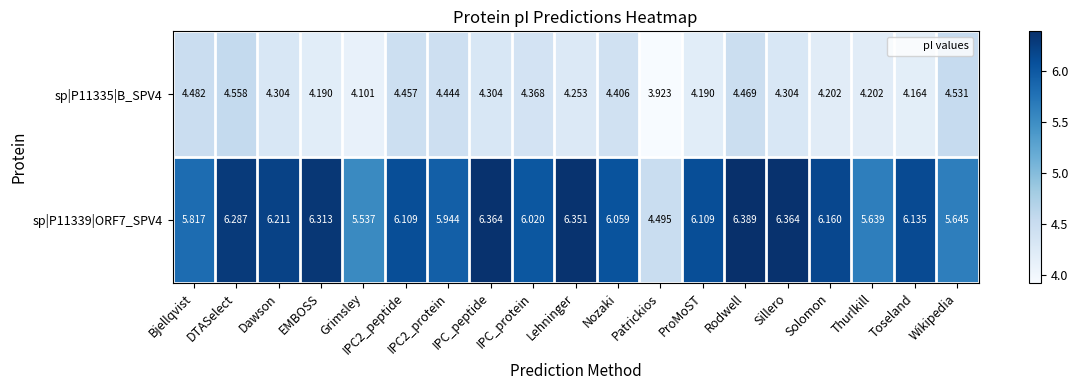

Where does the sp|P11339|ORF7_SPV4 series first go above 6?

DTASelect